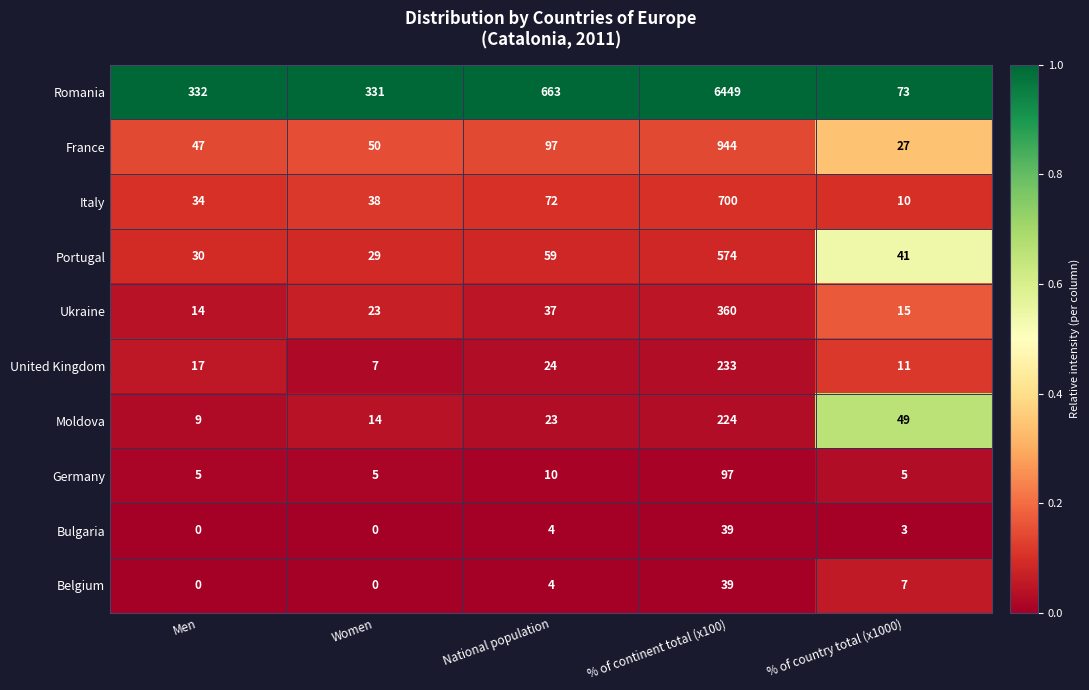

At which label is Romania closest to 3261?

National population